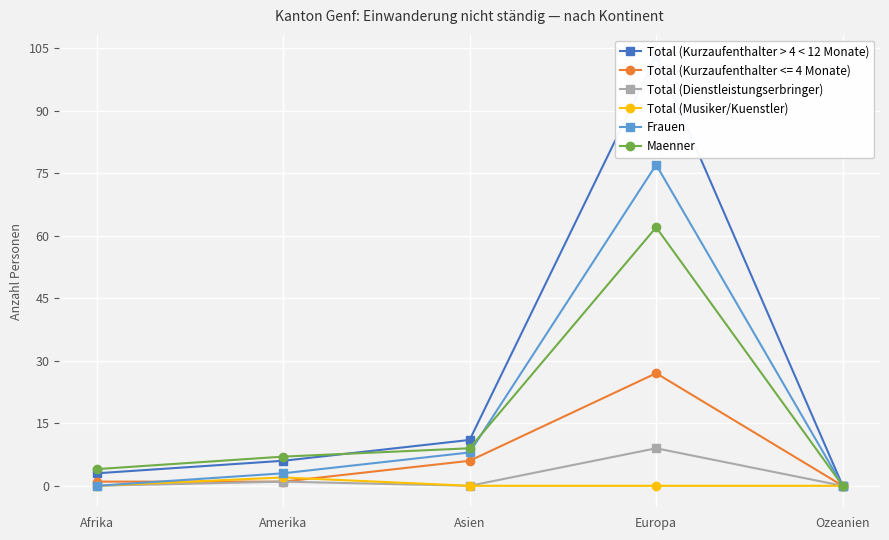

True or false: Maenner and Total (Musiker/Kuenstler) intersect in this chart.

False